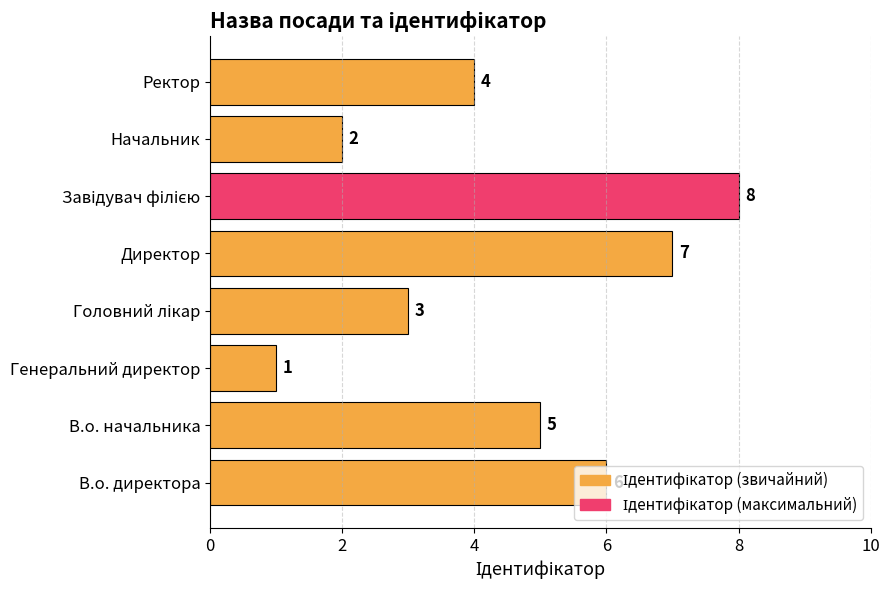

Where is the data nearest to the value 4?

Ректор